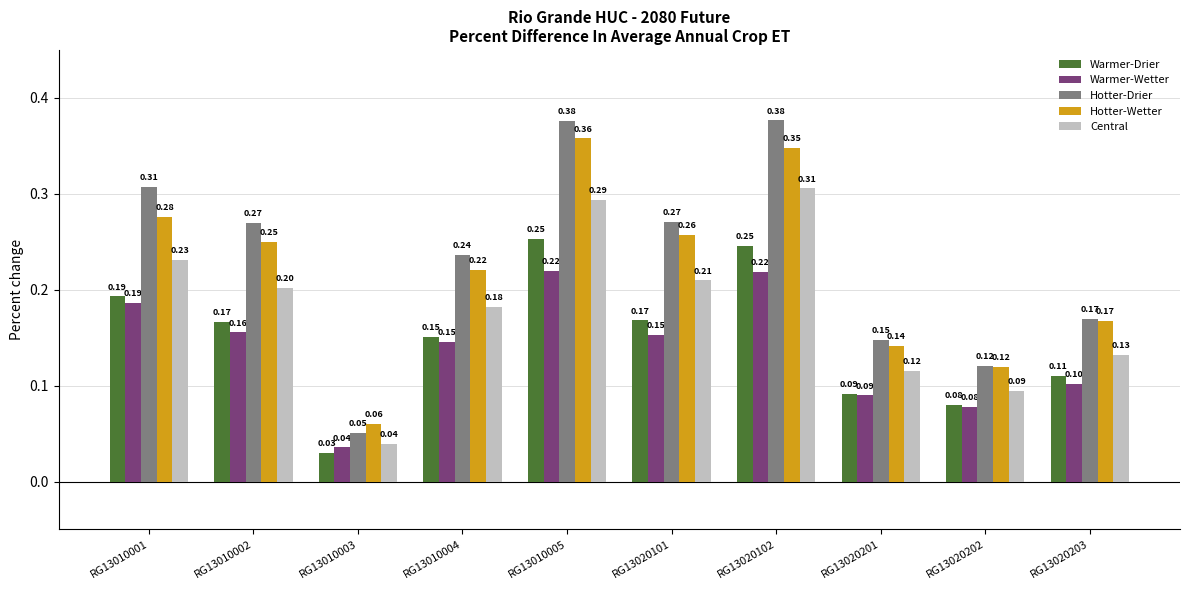

The value of Central at RG13020201 is 0.1. True or false?

True